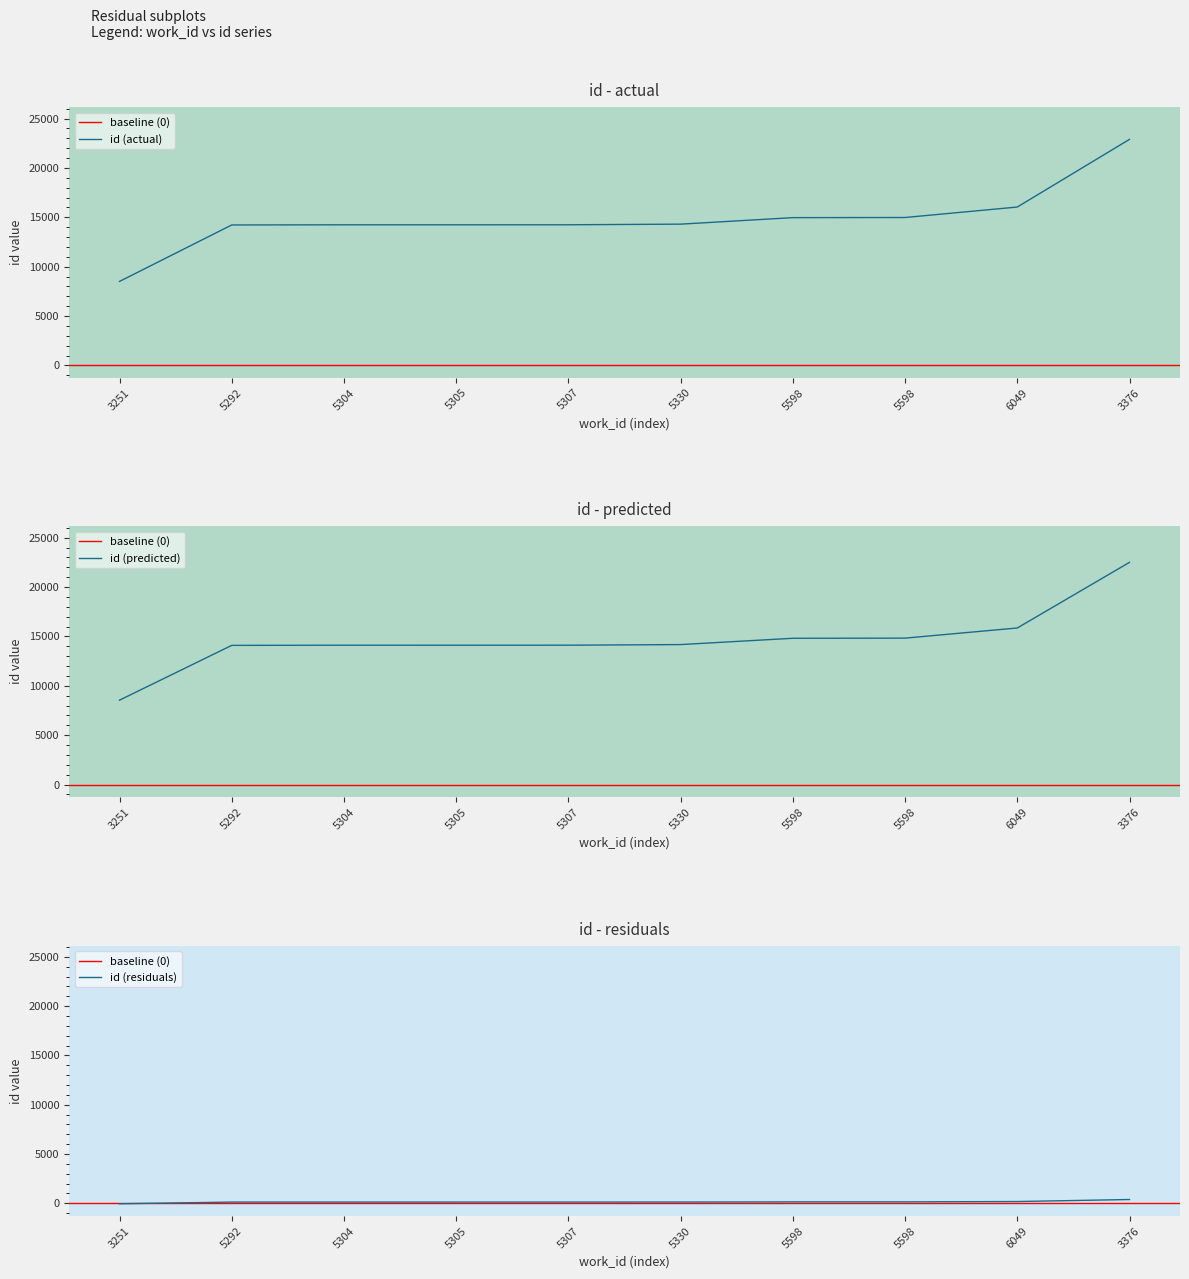

Reading left to right, list all the values displayed in this chart.

8550.8	14097.3	14111.8	14112.8	14114.7	14176.8	14815.1	14829.6	15856.9	22503.3